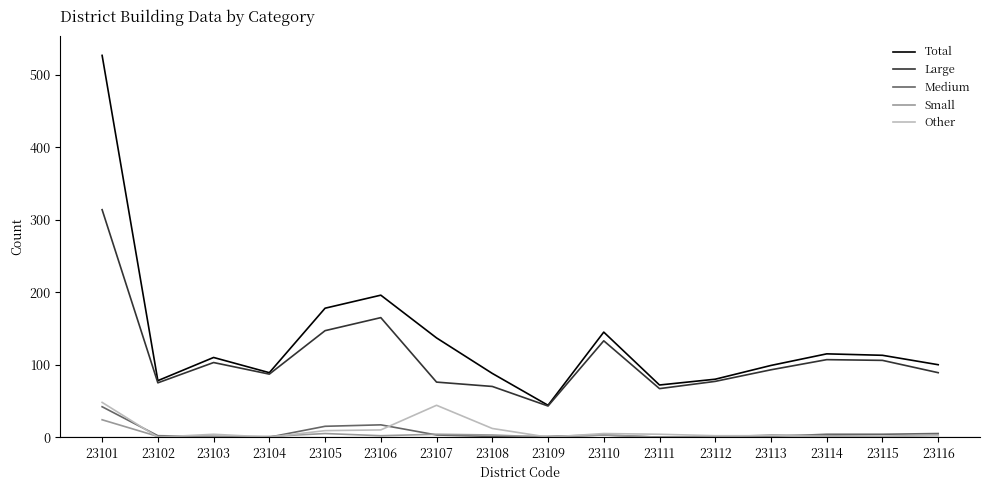

Which label corresponds to the largest value in the chart?

23101